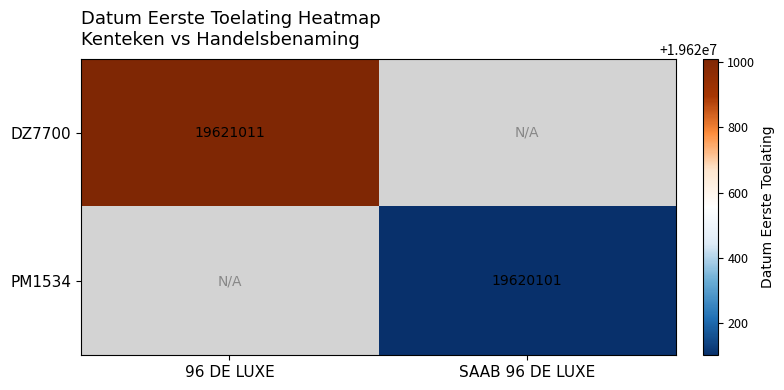

Is the value of DZ7700 at 96 DE LUXE greater than the value of PM1534 at SAAB 96 DE LUXE?

Yes